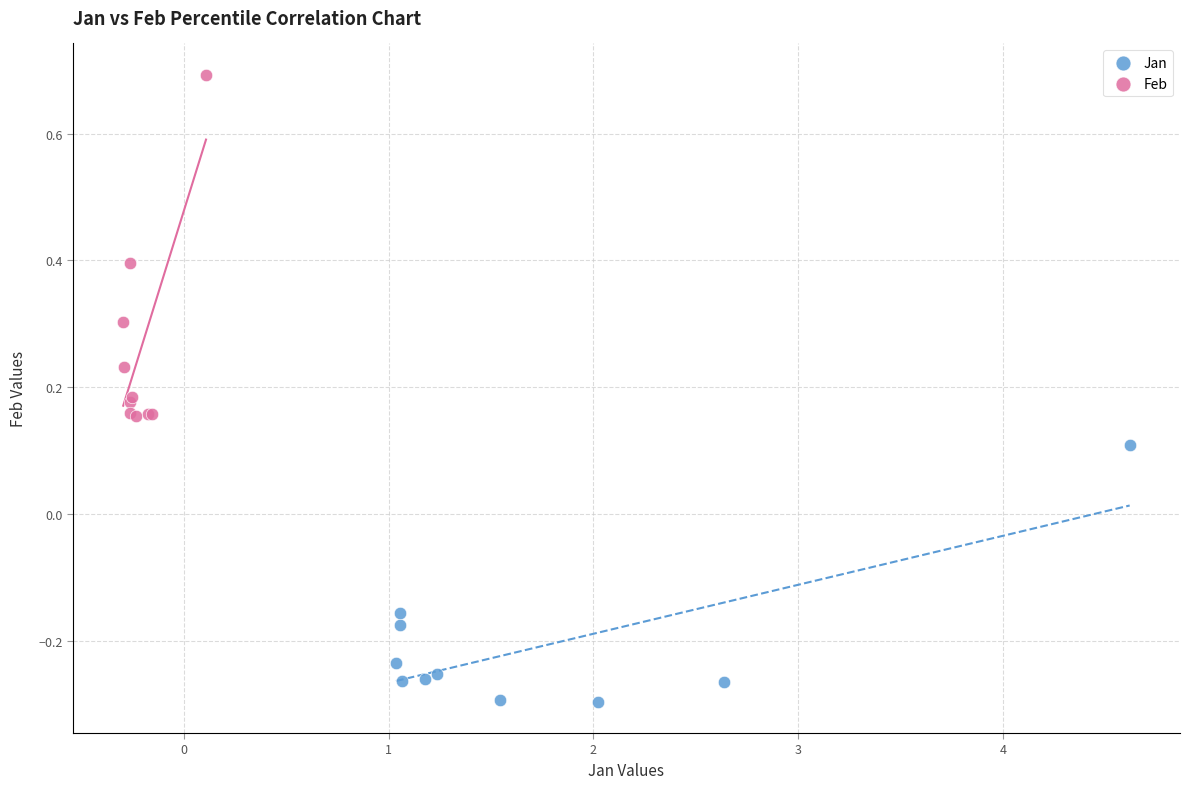

Which series reaches the maximum Y coordinate?

Feb